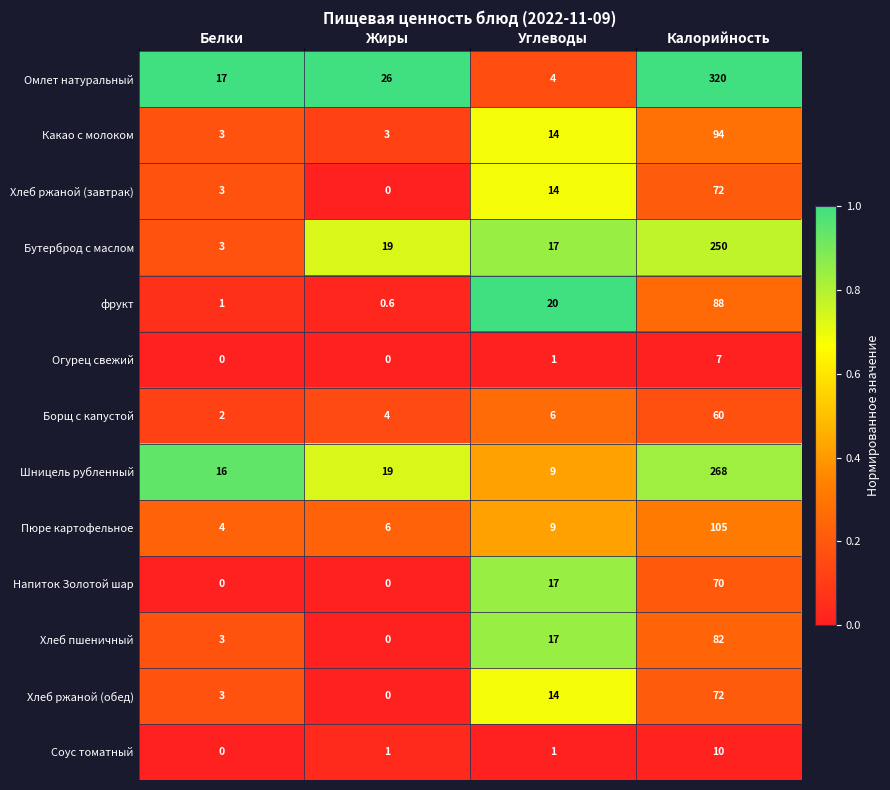

Which series has the largest range (max minus min)?

Омлет натуральный